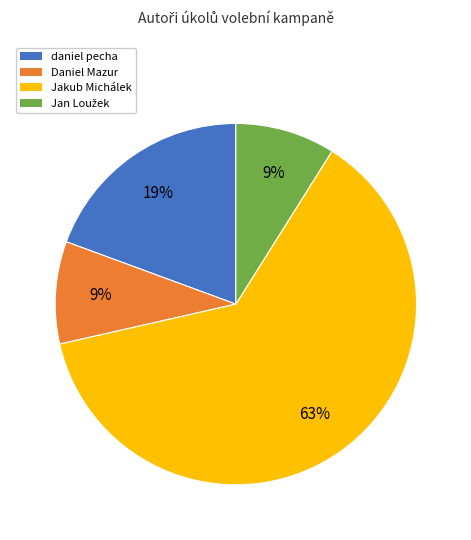

What is the ratio of the value at Daniel Mazur to the value at daniel pecha?

0.5